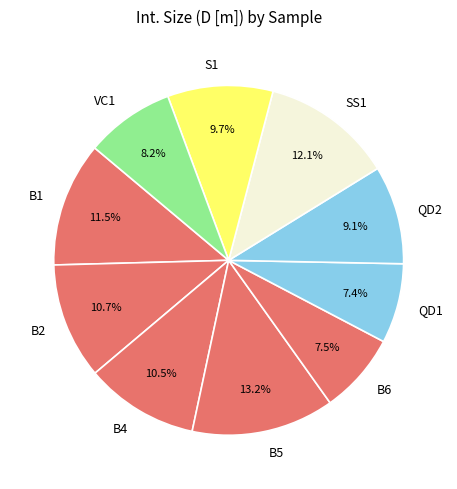

What percentage is NOT represented by SS1?

87.9%